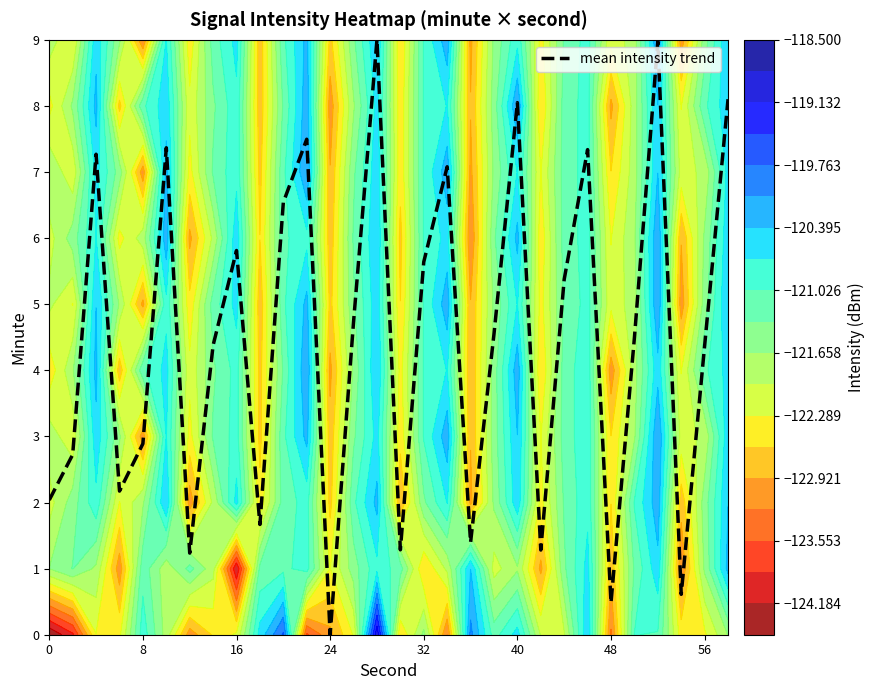

Reading right to left, what are all the values shown in this chart?

8.1	4.4	0.6	9.0	4.5	0.5	7.3	5.4	1.3	8.0	4.5	1.4	7.1	5.6	1.3	9.0	4.7	0.0	7.5	6.5	1.7	5.8	4.4	1.2	7.4	2.9	2.2	7.3	2.7	2.0